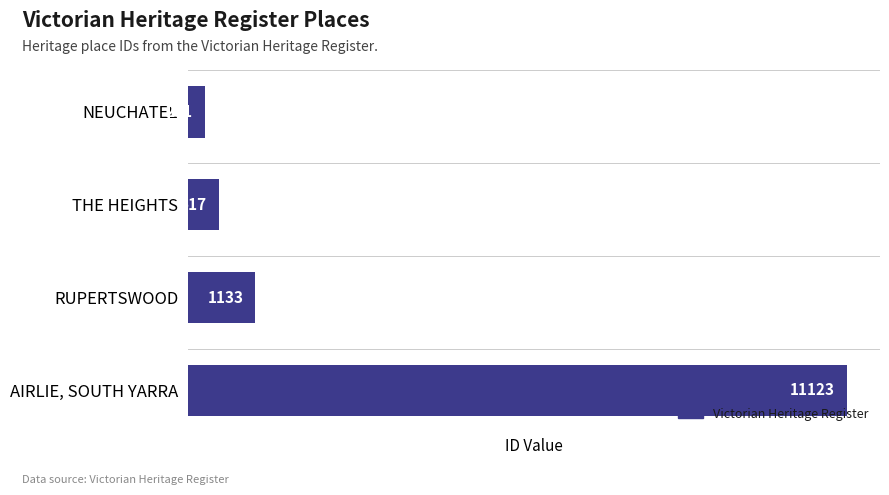

List the labels in order of value, largest first.

AIRLIE, SOUTH YARRA, RUPERTSWOOD, THE HEIGHTS, NEUCHATEL